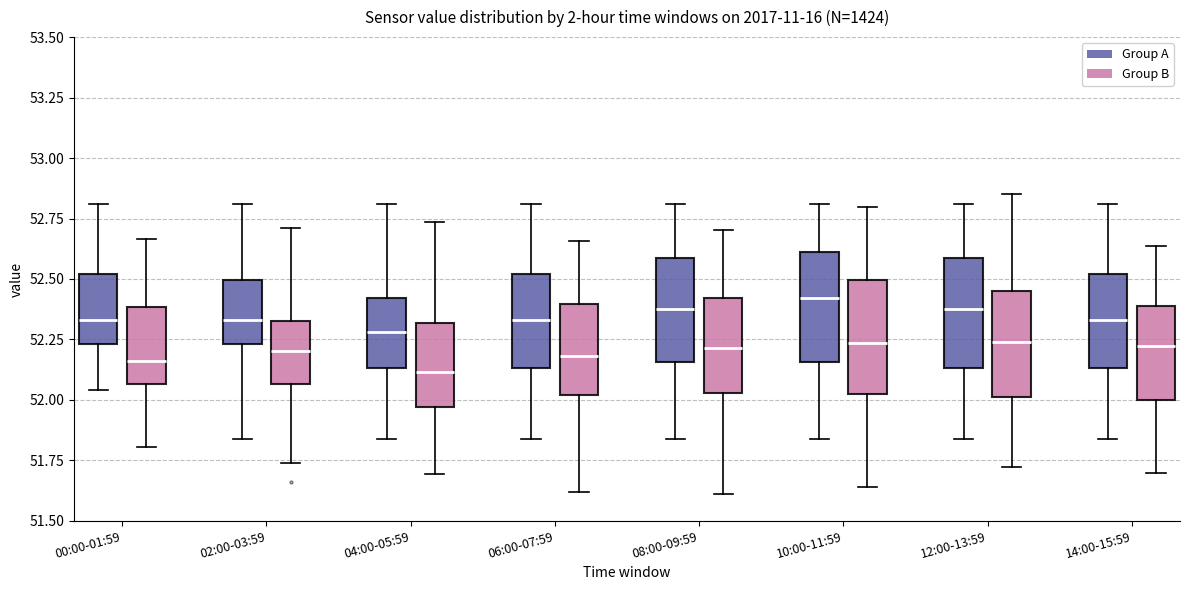

Reading left to right, transcribe this box plot: for each box, give where its median line is, the range the box spans, and where its two whiskers end, as read against the y-axis. The values are not printed on the chart, so give them approximately, as read against the axis.

00:00-01:59 (Group A): median 52.35, box 52.25 to 52.50, whiskers 52.05 to 52.80
00:00-01:59 (Group B): median 52.15, box 52.05 to 52.40, whiskers 51.80 to 52.65
02:00-03:59 (Group A): median 52.35, box 52.25 to 52.50, whiskers 51.85 to 52.80
02:00-03:59 (Group B): median 52.20, box 52.05 to 52.35, whiskers 51.75 to 52.70
04:00-05:59 (Group A): median 52.30, box 52.15 to 52.40, whiskers 51.85 to 52.80
04:00-05:59 (Group B): median 52.10, box 51.95 to 52.30, whiskers 51.70 to 52.75
06:00-07:59 (Group A): median 52.35, box 52.15 to 52.50, whiskers 51.85 to 52.80
06:00-07:59 (Group B): median 52.20, box 52.00 to 52.40, whiskers 51.60 to 52.65
08:00-09:59 (Group A): median 52.40, box 52.15 to 52.60, whiskers 51.85 to 52.80
08:00-09:59 (Group B): median 52.20, box 52.05 to 52.40, whiskers 51.60 to 52.70
10:00-11:59 (Group A): median 52.40, box 52.15 to 52.60, whiskers 51.85 to 52.80
10:00-11:59 (Group B): median 52.25, box 52.00 to 52.50, whiskers 51.65 to 52.80
12:00-13:59 (Group A): median 52.40, box 52.15 to 52.60, whiskers 51.85 to 52.80
12:00-13:59 (Group B): median 52.25, box 52.00 to 52.45, whiskers 51.70 to 52.85
14:00-15:59 (Group A): median 52.35, box 52.15 to 52.50, whiskers 51.85 to 52.80
14:00-15:59 (Group B): median 52.20, box 52.00 to 52.40, whiskers 51.70 to 52.65